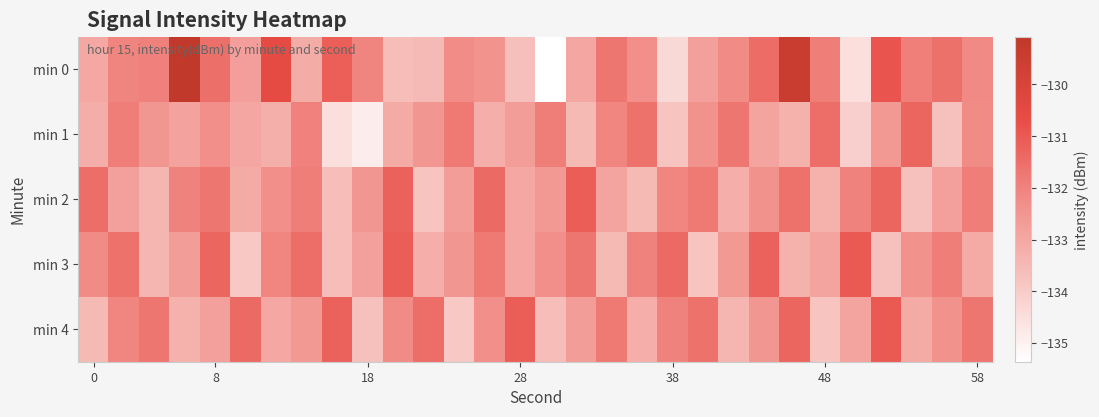

Reading left to right, extract all data points from this chart.

min 0: -133.0	-132.1	-131.9	-129.1	-131.5	-132.8	-130.6	-133.1	-131.1	-132.0	-133.6	-133.5	-132.2	-132.4	-133.7	-135.4	-133.0	-131.7	-132.3	-134.3	-132.8	-132.2	-131.5	-129.5	-131.9	-134.5	-130.9	-131.9	-131.6	-132.2
min 1: -133.2	-131.9	-132.5	-132.8	-132.3	-133.0	-133.2	-132.0	-134.5	-134.9	-133.1	-132.5	-131.8	-133.2	-132.7	-131.9	-133.5	-132.1	-131.6	-133.8	-132.4	-131.7	-132.9	-133.3	-131.5	-134.1	-132.6	-131.3	-133.7	-132.2
min 2: -131.5	-132.8	-133.4	-132.0	-131.7	-133.1	-132.3	-131.9	-133.6	-132.5	-131.2	-133.8	-132.7	-131.4	-133.0	-132.6	-131.1	-132.9	-133.5	-132.1	-131.8	-133.2	-132.4	-131.6	-133.3	-132.0	-131.3	-133.7	-132.8	-131.9
min 3: -132.2	-131.6	-133.4	-132.7	-131.3	-133.9	-132.1	-131.5	-133.6	-132.8	-131.1	-133.2	-132.5	-131.8	-133.0	-132.3	-131.7	-133.5	-132.0	-131.4	-133.8	-132.6	-131.2	-133.3	-132.9	-131.0	-133.7	-132.4	-131.9	-133.1
min 4: -133.5	-132.1	-131.7	-133.3	-132.8	-131.4	-133.0	-132.6	-131.2	-133.7	-132.2	-131.5	-133.9	-132.3	-131.1	-133.6	-132.7	-131.8	-133.2	-132.0	-131.6	-133.4	-132.5	-131.3	-133.8	-132.9	-131.0	-133.1	-132.4	-131.7